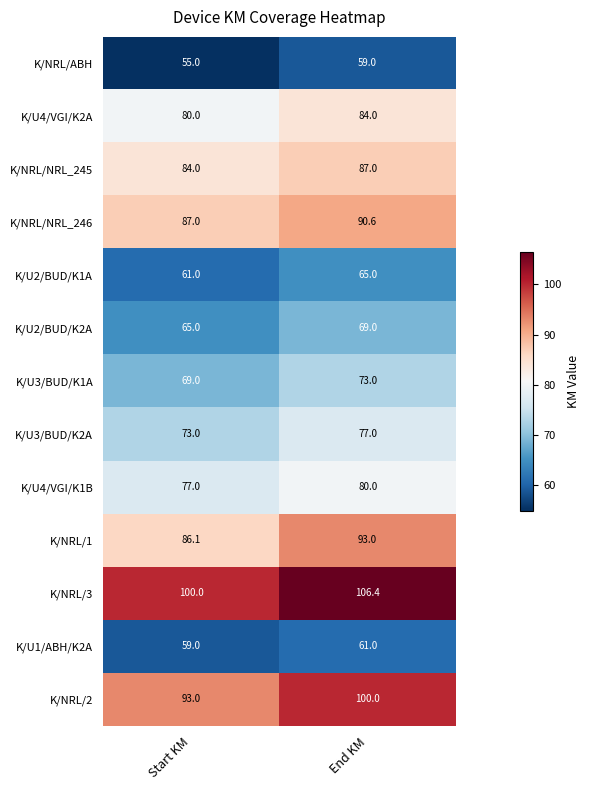

Reading right to left, transcribe all the data shown in this chart.

K/NRL/ABH: 59.0	55.0
K/U4/VGI/K2A: 84.0	80.0
K/NRL/NRL_245: 87.0	84.0
K/NRL/NRL_246: 90.6	87.0
K/U2/BUD/K1A: 65.0	61.0
K/U2/BUD/K2A: 69.0	65.0
K/U3/BUD/K1A: 73.0	69.0
K/U3/BUD/K2A: 77.0	73.0
K/U4/VGI/K1B: 80.0	77.0
K/NRL/1: 93.0	86.1
K/NRL/3: 106.4	100.0
K/U1/ABH/K2A: 61.0	59.0
K/NRL/2: 100.0	93.0